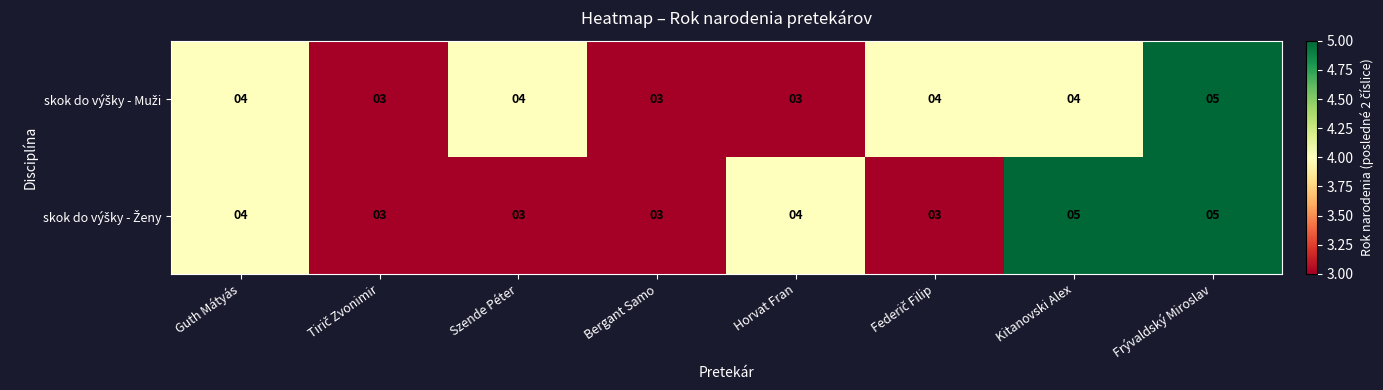

At which category is the sum across all series the highest?

Frývaldský Miroslav